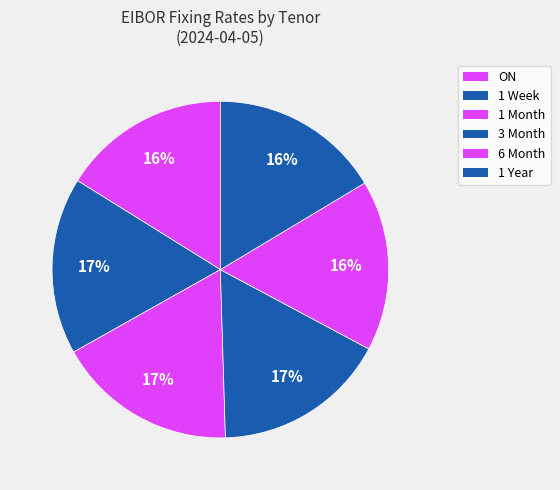

How many slices are in this pie chart?

6